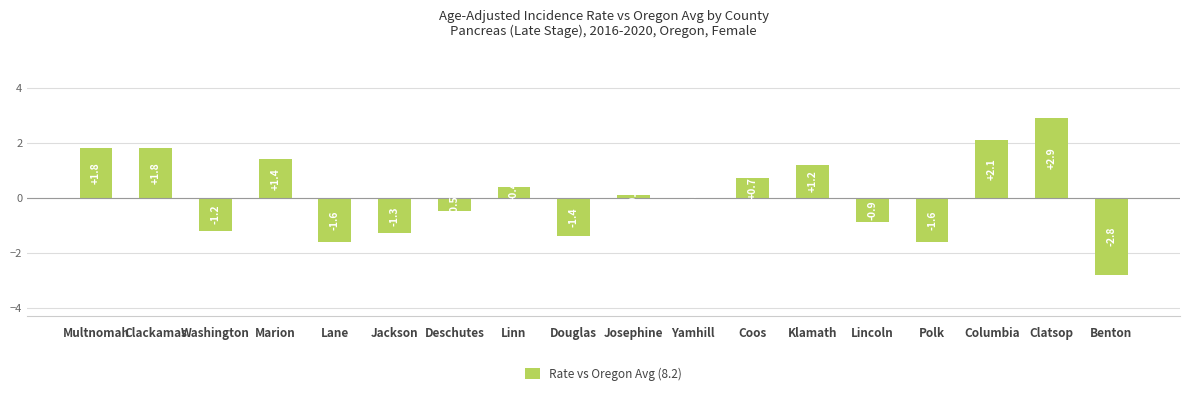

Is it true that the value at Klamath is 2.1?

False